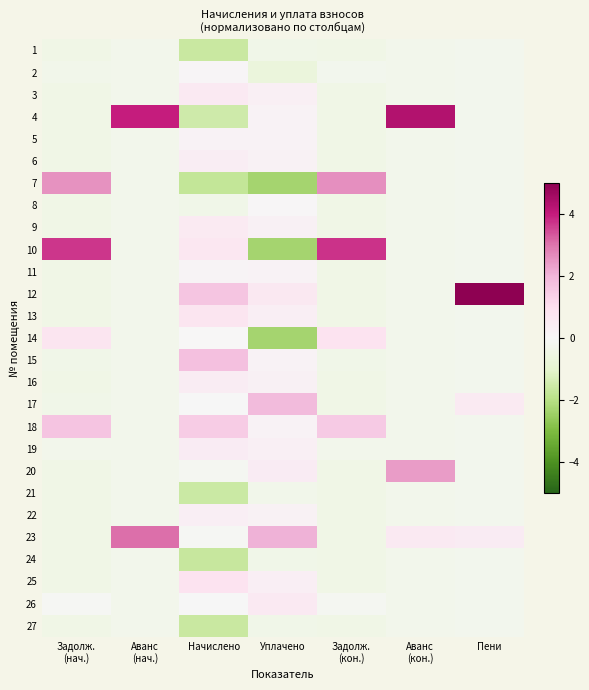

Reading right to left, list all the values displayed in this chart.

1: Пени=-0.3	Аванс
(кон.)=-0.3	Задолж.
(кон.)=-0.4	Уплачено=-0.4	Начислено=-1.6	Аванс
(нач.)=-0.3	Задолж.
(нач.)=-0.4
2: Пени=-0.3	Аванс
(кон.)=-0.3	Задолж.
(кон.)=-0.3	Уплачено=-0.7	Начислено=0.1	Аванс
(нач.)=-0.3	Задолж.
(нач.)=-0.3
3: Пени=-0.3	Аванс
(кон.)=-0.3	Задолж.
(кон.)=-0.4	Уплачено=0.3	Начислено=0.6	Аванс
(нач.)=-0.3	Задолж.
(нач.)=-0.4
4: Пени=-0.3	Аванс
(кон.)=4.3	Задолж.
(кон.)=-0.4	Уплачено=0.2	Начислено=-1.5	Аванс
(нач.)=3.9	Задолж.
(нач.)=-0.4
5: Пени=-0.3	Аванс
(кон.)=-0.3	Задолж.
(кон.)=-0.4	Уплачено=0.2	Начислено=0.2	Аванс
(нач.)=-0.3	Задолж.
(нач.)=-0.4
6: Пени=-0.3	Аванс
(кон.)=-0.3	Задолж.
(кон.)=-0.4	Уплачено=0.3	Начислено=0.4	Аванс
(нач.)=-0.3	Задолж.
(нач.)=-0.4
7: Пени=-0.3	Аванс
(кон.)=-0.3	Задолж.
(кон.)=2.6	Уплачено=-2.3	Начислено=-1.8	Аванс
(нач.)=-0.3	Задолж.
(нач.)=2.6
8: Пени=-0.3	Аванс
(кон.)=-0.3	Задолж.
(кон.)=-0.4	Уплачено=0.0	Начислено=-0.4	Аванс
(нач.)=-0.3	Задолж.
(нач.)=-0.4
9: Пени=-0.3	Аванс
(кон.)=-0.3	Задолж.
(кон.)=-0.4	Уплачено=0.3	Начислено=0.5	Аванс
(нач.)=-0.3	Задолж.
(нач.)=-0.4
10: Пени=-0.3	Аванс
(кон.)=-0.3	Задолж.
(кон.)=3.7	Уплачено=-2.3	Начислено=0.7	Аванс
(нач.)=-0.3	Задолж.
(нач.)=3.7
11: Пени=-0.3	Аванс
(кон.)=-0.3	Задолж.
(кон.)=-0.4	Уплачено=0.2	Начислено=0.1	Аванс
(нач.)=-0.3	Задолж.
(нач.)=-0.4
12: Пени=5.0	Аванс
(кон.)=-0.3	Задолж.
(кон.)=-0.4	Уплачено=0.6	Начислено=1.6	Аванс
(нач.)=-0.3	Задолж.
(нач.)=-0.4
13: Пени=-0.3	Аванс
(кон.)=-0.3	Задолж.
(кон.)=-0.4	Уплачено=0.4	Начислено=0.8	Аванс
(нач.)=-0.3	Задолж.
(нач.)=-0.4
14: Пени=-0.3	Аванс
(кон.)=-0.3	Задолж.
(кон.)=0.9	Уплачено=-2.3	Начислено=0.0	Аванс
(нач.)=-0.3	Задолж.
(нач.)=0.8
15: Пени=-0.2	Аванс
(кон.)=-0.3	Задолж.
(кон.)=-0.4	Уплачено=0.2	Начислено=1.7	Аванс
(нач.)=-0.3	Задолж.
(нач.)=-0.4
16: Пени=-0.3	Аванс
(кон.)=-0.3	Задолж.
(кон.)=-0.4	Уплачено=0.3	Начислено=0.5	Аванс
(нач.)=-0.3	Задолж.
(нач.)=-0.4
17: Пени=0.5	Аванс
(кон.)=-0.3	Задолж.
(кон.)=-0.4	Уплачено=1.9	Начислено=-0.0	Аванс
(нач.)=-0.3	Задолж.
(нач.)=-0.4
18: Пени=-0.3	Аванс
(кон.)=-0.3	Задолж.
(кон.)=1.5	Уплачено=0.2	Начислено=1.5	Аванс
(нач.)=-0.3	Задолж.
(нач.)=1.7
19: Пени=-0.3	Аванс
(кон.)=-0.3	Задолж.
(кон.)=-0.3	Уплачено=0.3	Начислено=0.5	Аванс
(нач.)=-0.3	Задолж.
(нач.)=-0.3
20: Пени=-0.3	Аванс
(кон.)=2.4	Задолж.
(кон.)=-0.4	Уплачено=0.5	Начислено=-0.1	Аванс
(нач.)=-0.3	Задолж.
(нач.)=-0.4
21: Пени=-0.3	Аванс
(кон.)=-0.3	Задолж.
(кон.)=-0.4	Уплачено=-0.3	Начислено=-1.6	Аванс
(нач.)=-0.3	Задолж.
(нач.)=-0.4
22: Пени=-0.3	Аванс
(кон.)=-0.3	Задолж.
(кон.)=-0.4	Уплачено=0.2	Начислено=0.4	Аванс
(нач.)=-0.3	Задолж.
(нач.)=-0.4
23: Пени=0.5	Аванс
(кон.)=0.6	Задолж.
(кон.)=-0.4	Уплачено=2.0	Начислено=-0.1	Аванс
(нач.)=3.1	Задолж.
(нач.)=-0.4
24: Пени=-0.3	Аванс
(кон.)=-0.3	Задолж.
(кон.)=-0.4	Уплачено=-0.4	Начислено=-1.6	Аванс
(нач.)=-0.3	Задолж.
(нач.)=-0.4
25: Пени=-0.3	Аванс
(кон.)=-0.3	Задолж.
(кон.)=-0.4	Уплачено=0.4	Начислено=0.8	Аванс
(нач.)=-0.3	Задолж.
(нач.)=-0.4
26: Пени=-0.3	Аванс
(кон.)=-0.3	Задолж.
(кон.)=-0.1	Уплачено=0.6	Начислено=-0.0	Аванс
(нач.)=-0.3	Задолж.
(нач.)=-0.1
27: Пени=-0.3	Аванс
(кон.)=-0.3	Задолж.
(кон.)=-0.4	Уплачено=-0.4	Начислено=-1.6	Аванс
(нач.)=-0.3	Задолж.
(нач.)=-0.4